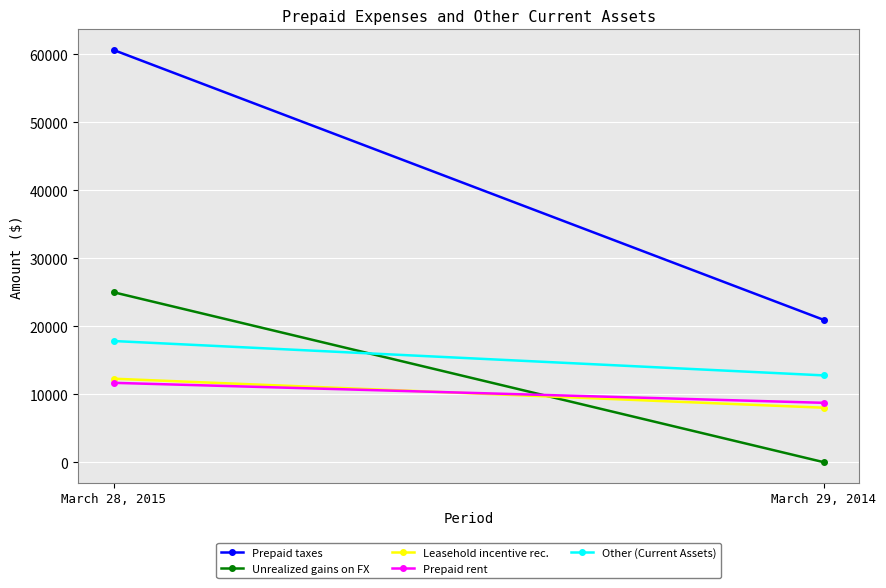

What position from the right is March 28, 2015?

2